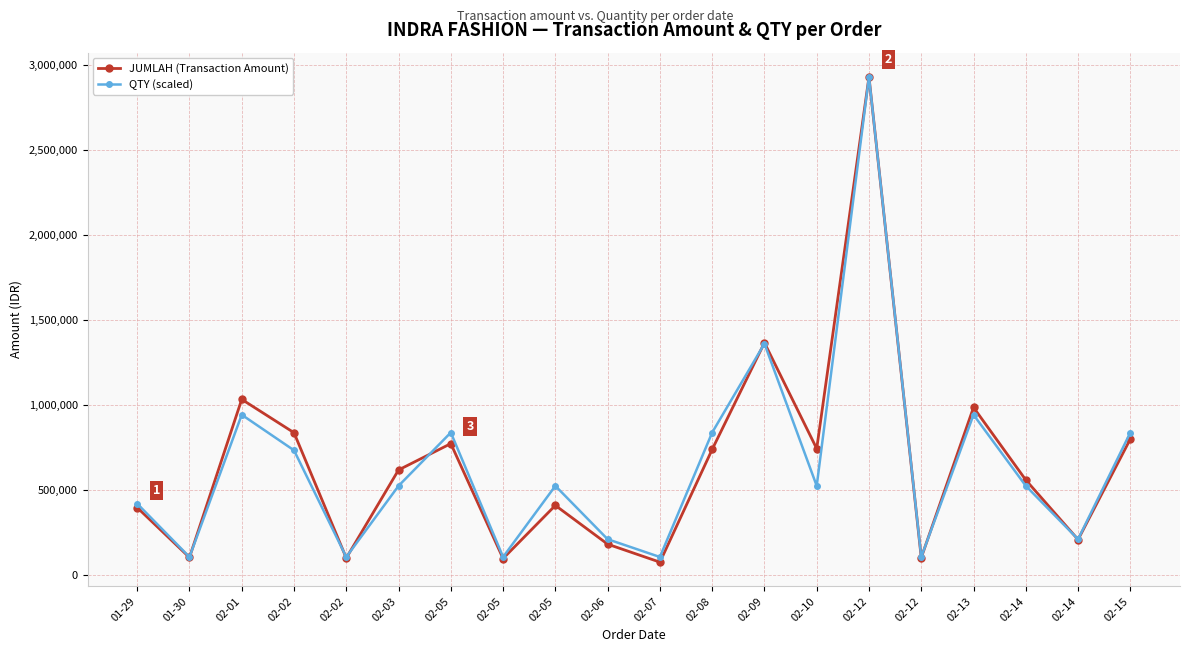

What is the value of the QTY (scaled) point at the 20th from the left?

836775.1